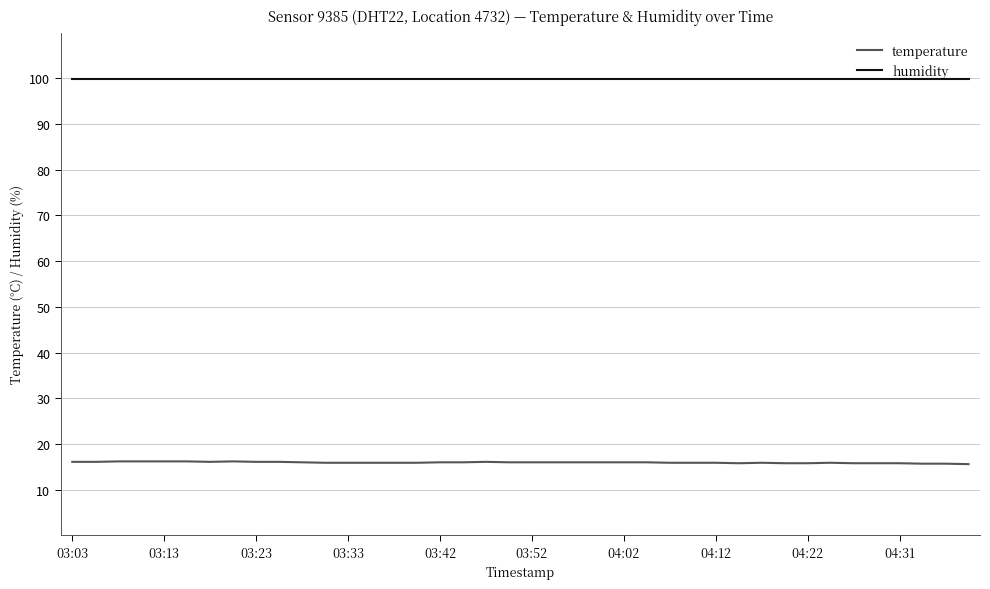

True or false: humidity and temperature cross at least once.

False